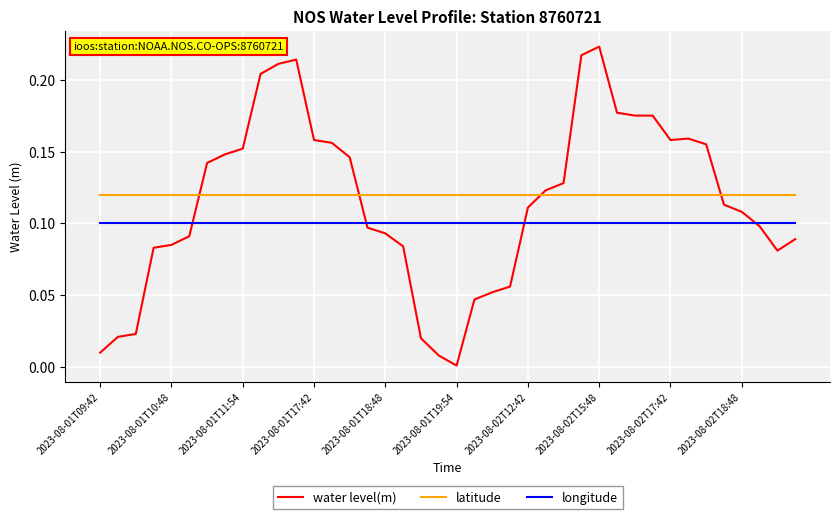

Rank the series by their maximum value, from lowest to highest.

longitude, latitude, water level(m)